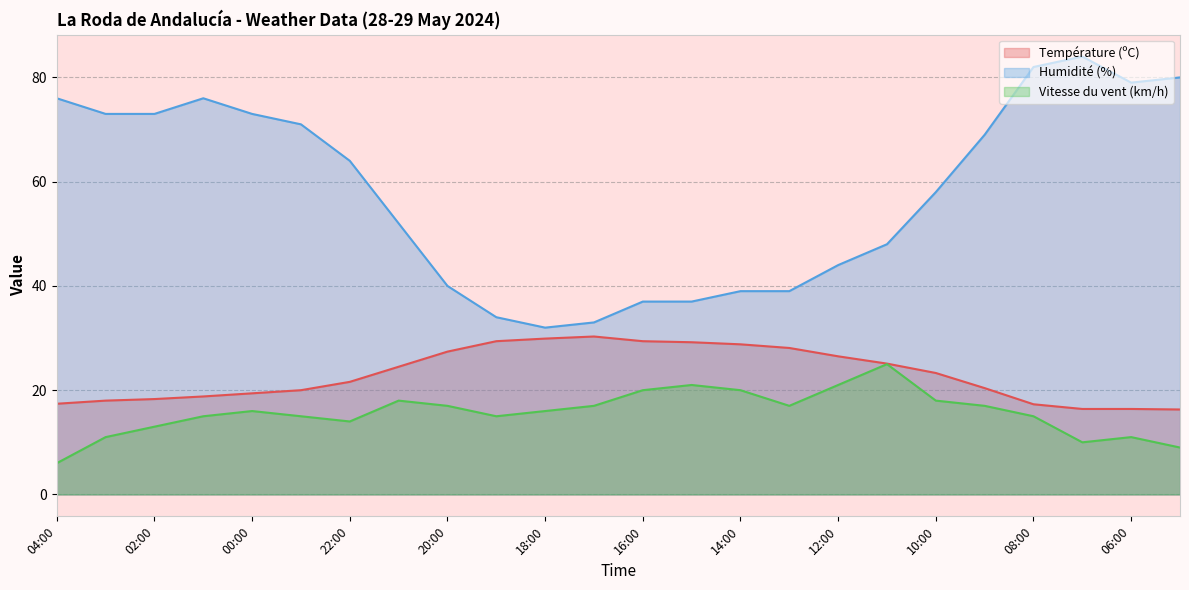

Reading left to right, transcribe all the data shown in this chart.

Température (ºC): 04:00=17.4	03:00=18.0	02:00=18.3	01:00=18.8	00:00=19.4	23:00=20.0	22:00=21.6	21:00=24.5	20:00=27.4	19:00=29.4	18:00=29.9	17:00=30.3	16:00=29.4	15:00=29.2	14:00=28.8	13:00=28.1	12:00=26.5	11:00=25.1	10:00=23.3	09:00=20.4	08:00=17.3	07:00=16.4	06:00=16.4	05:00=16.3
Humidité (%): 04:00=76.0	03:00=73.0	02:00=73.0	01:00=76.0	00:00=73.0	23:00=71.0	22:00=64.0	21:00=52.0	20:00=40.0	19:00=34.0	18:00=32.0	17:00=33.0	16:00=37.0	15:00=37.0	14:00=39.0	13:00=39.0	12:00=44.0	11:00=48.0	10:00=58.0	09:00=69.0	08:00=82.0	07:00=84.0	06:00=79.0	05:00=80.0
Vitesse du vent (km/h): 04:00=6.0	03:00=11.0	02:00=13.0	01:00=15.0	00:00=16.0	23:00=15.0	22:00=14.0	21:00=18.0	20:00=17.0	19:00=15.0	18:00=16.0	17:00=17.0	16:00=20.0	15:00=21.0	14:00=20.0	13:00=17.0	12:00=21.0	11:00=25.0	10:00=18.0	09:00=17.0	08:00=15.0	07:00=10.0	06:00=11.0	05:00=9.0